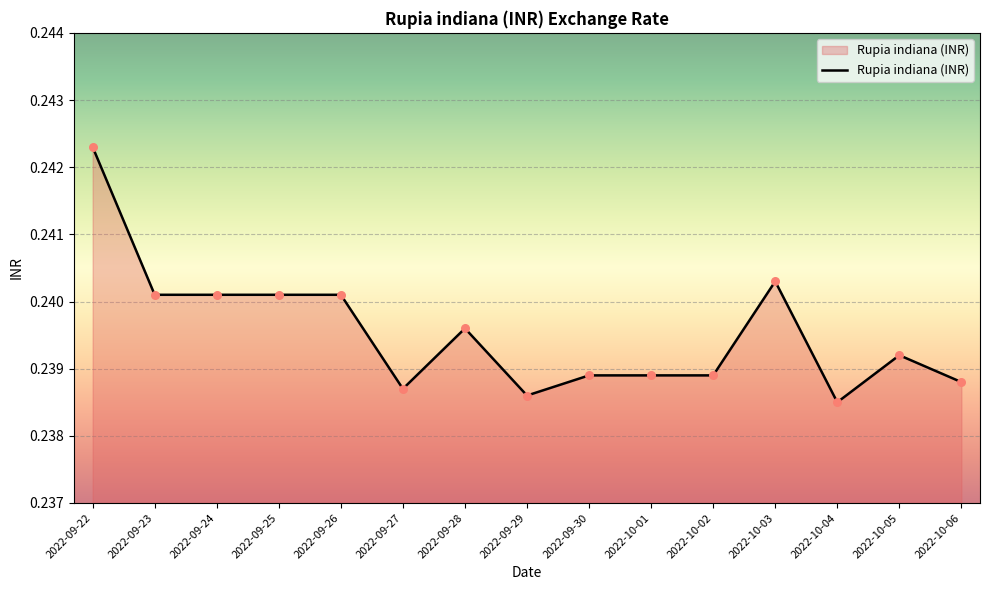

Between 2022-09-29 and 2022-10-05, which is larger?

2022-10-05